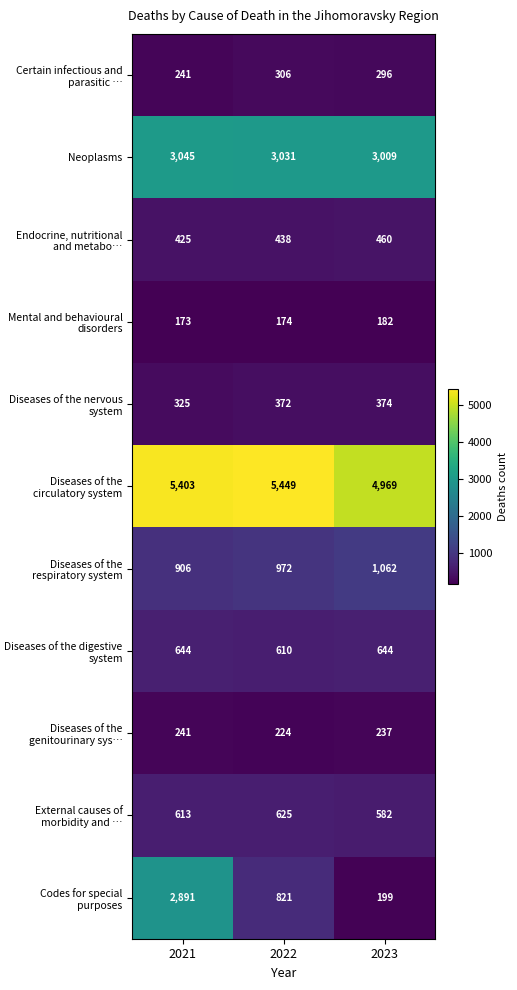

Is it true that Certain infectious and parasitic … equals 306 at 2022?

True